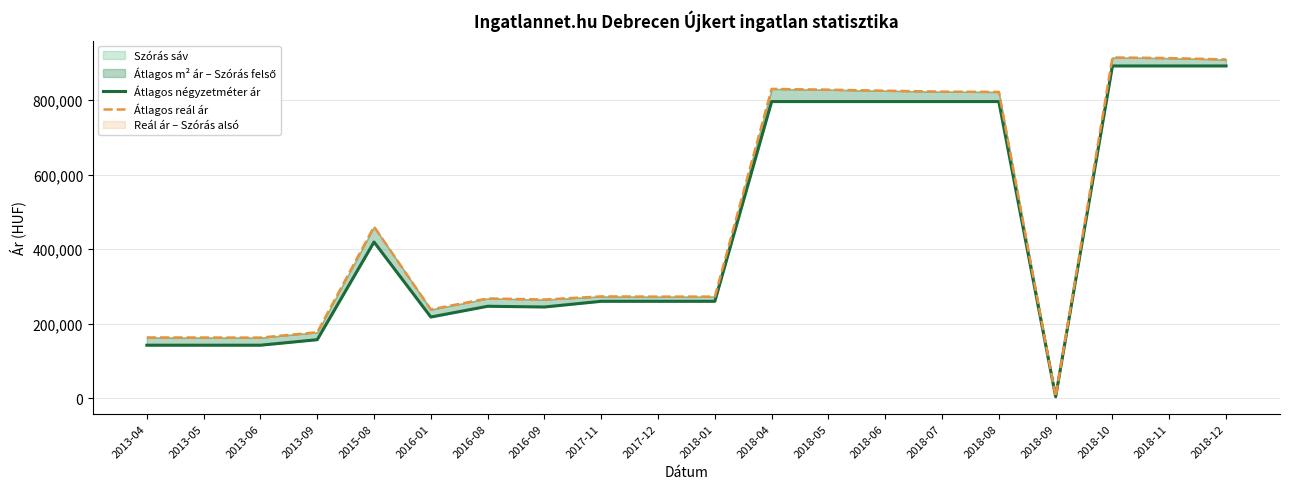

What is the spread (max minus min) of values at 2017-11?

13037